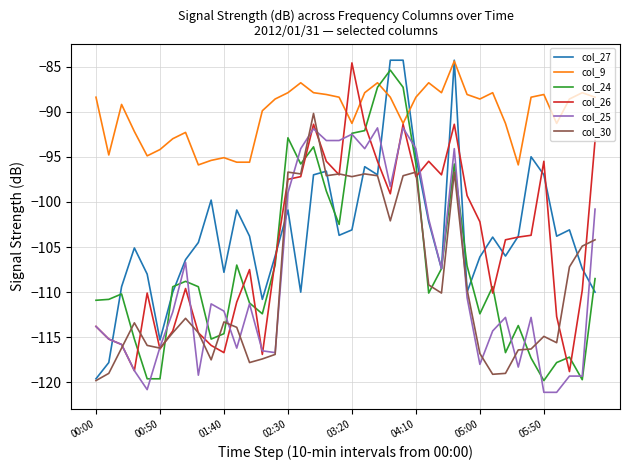

How many intersections are there between col_24 and col_9?

2